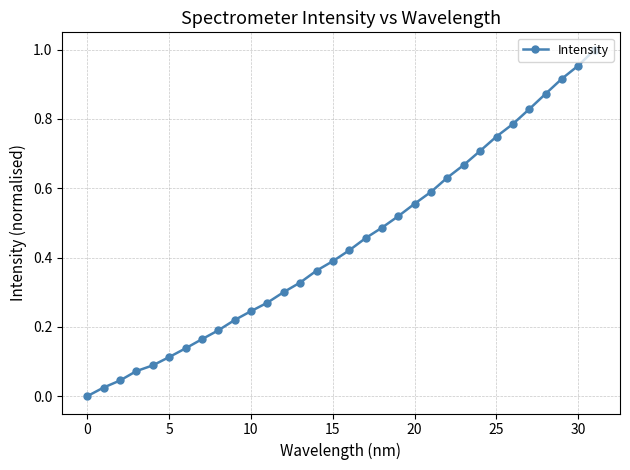

What is the sum of all values?

14.1